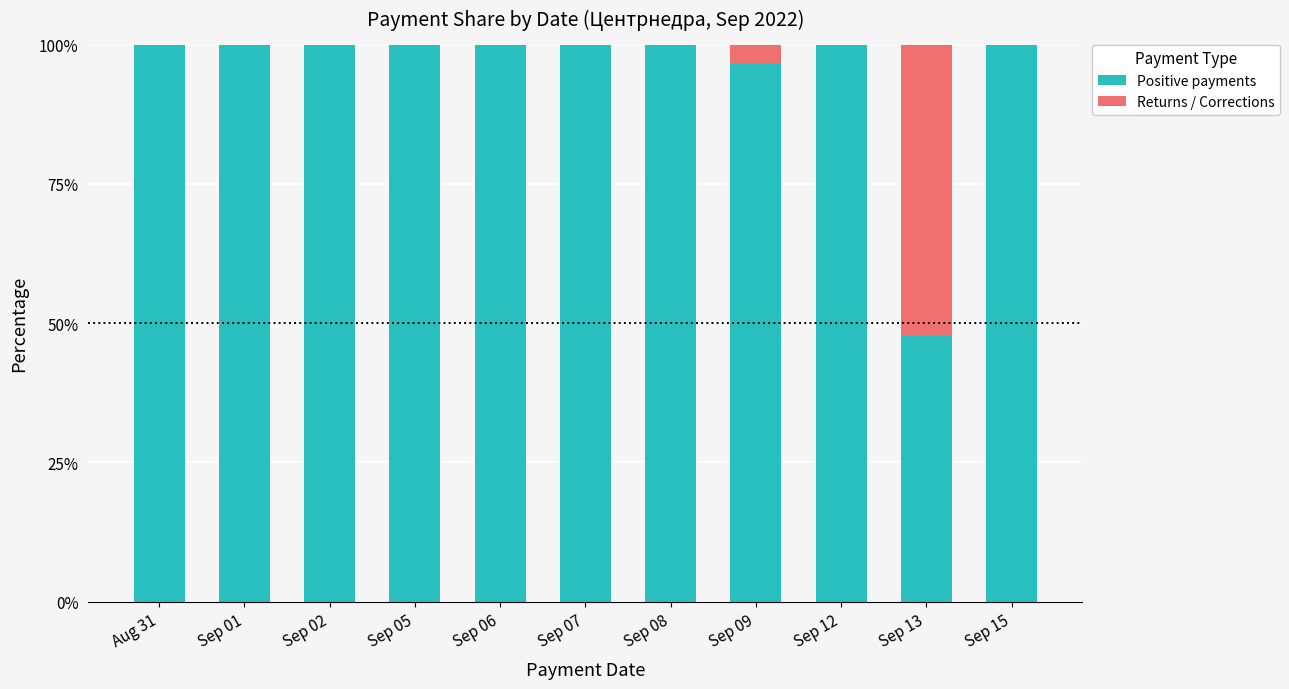

What is the total value across all series at Sep 02?

100.0